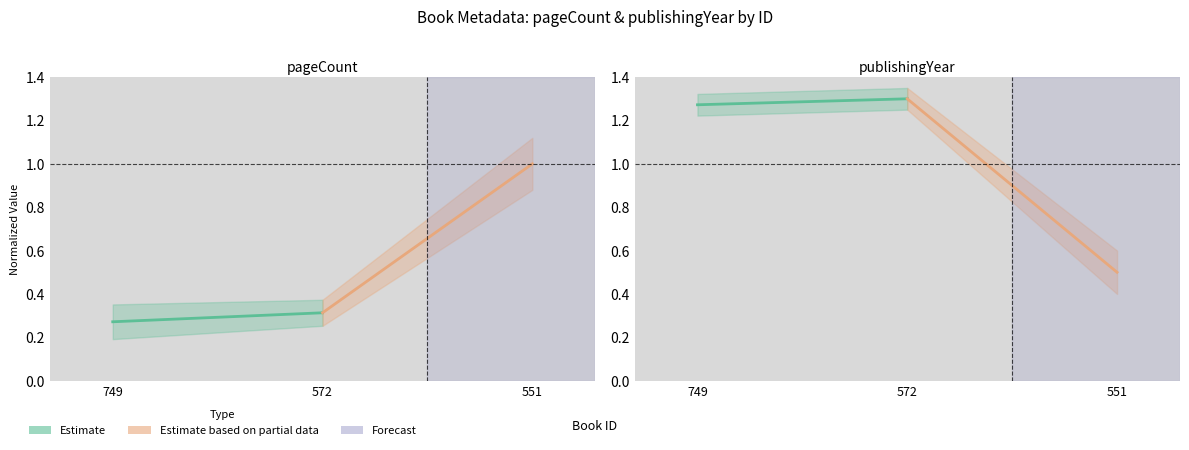

What value does the publishingYear series have at 749?

1.3